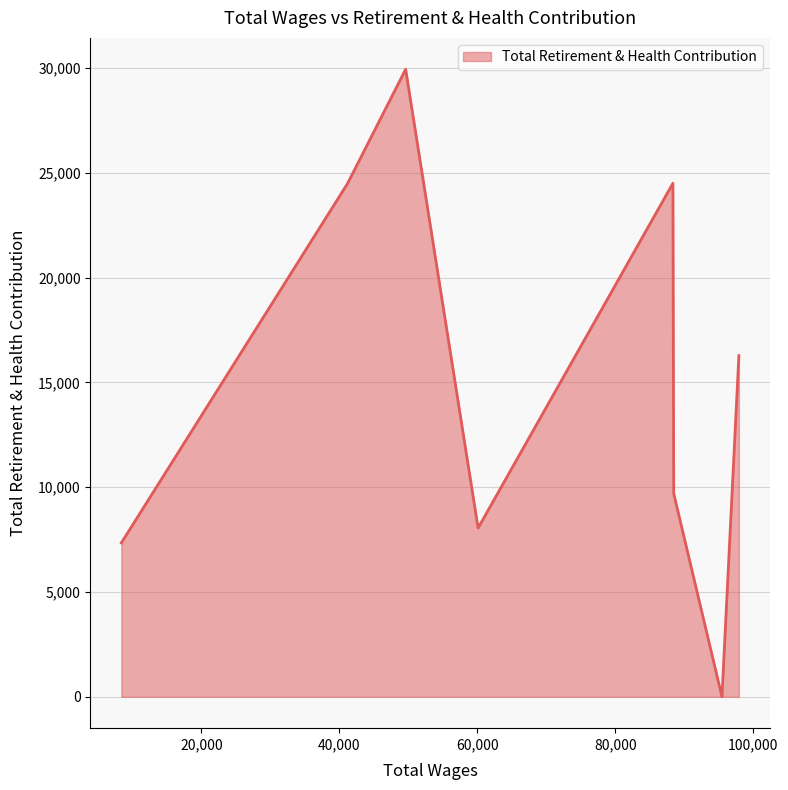

What is the difference between the maximum and minimum values?

29939